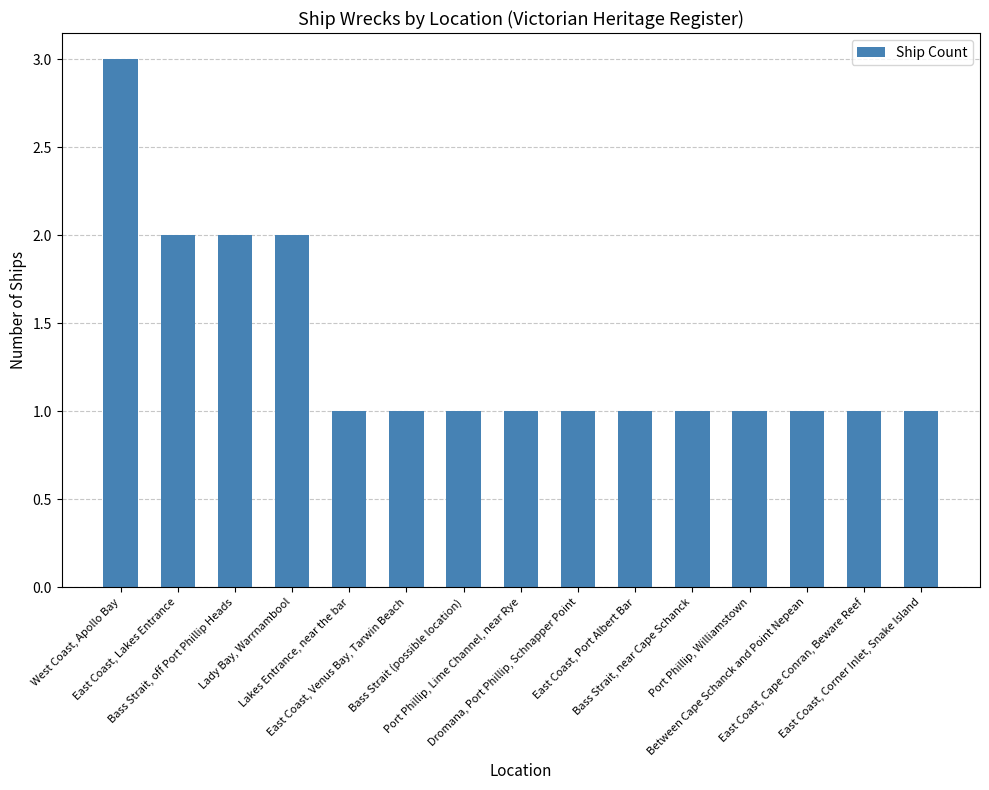

What is the label of the 15th bar from the right?

West Coast, Apollo Bay